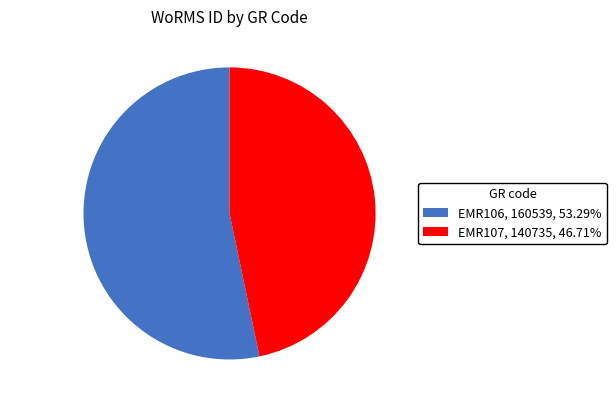

The EMR107 slice represents 47% of the pie. True or false?

True